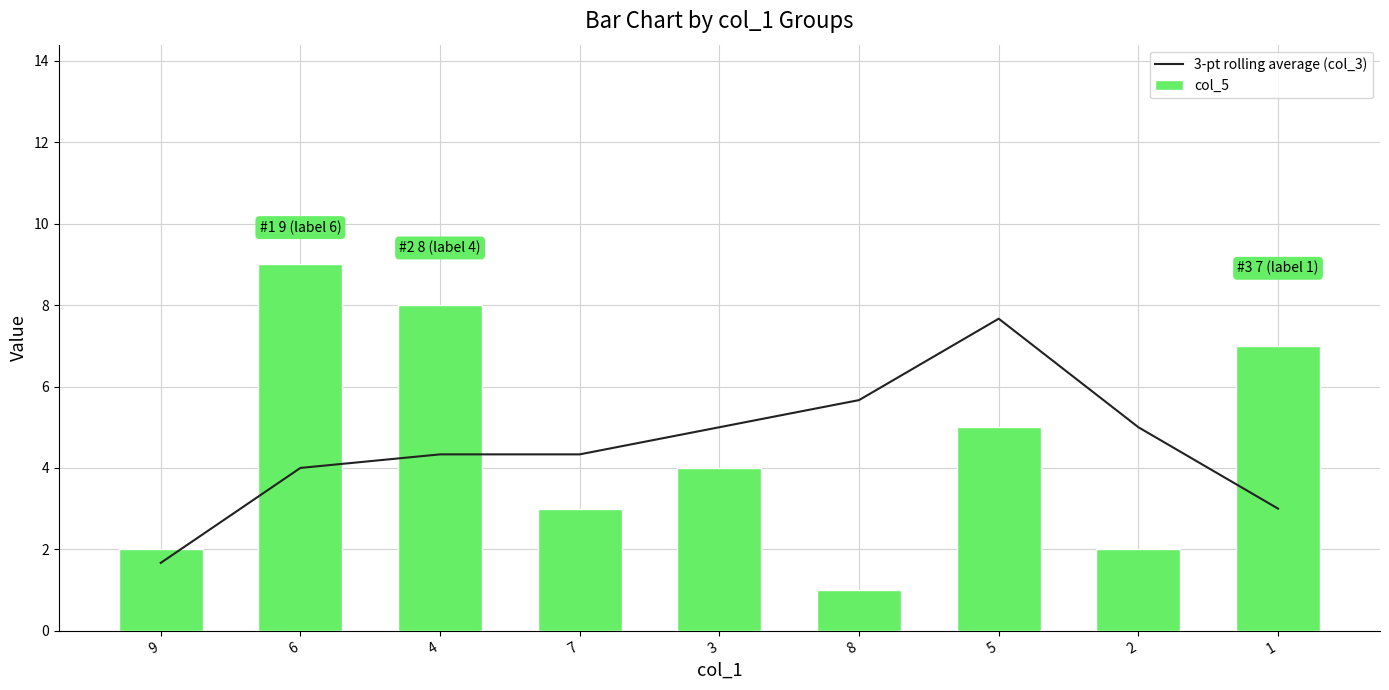

What position from the right is 2?

2